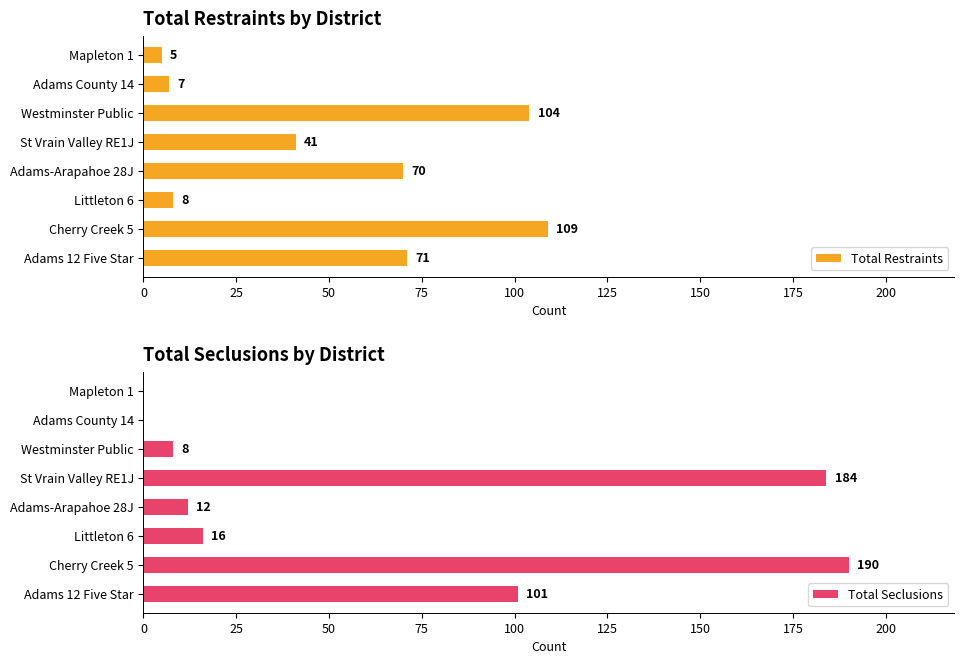

Which series has the largest total across all categories?

Total Seclusions